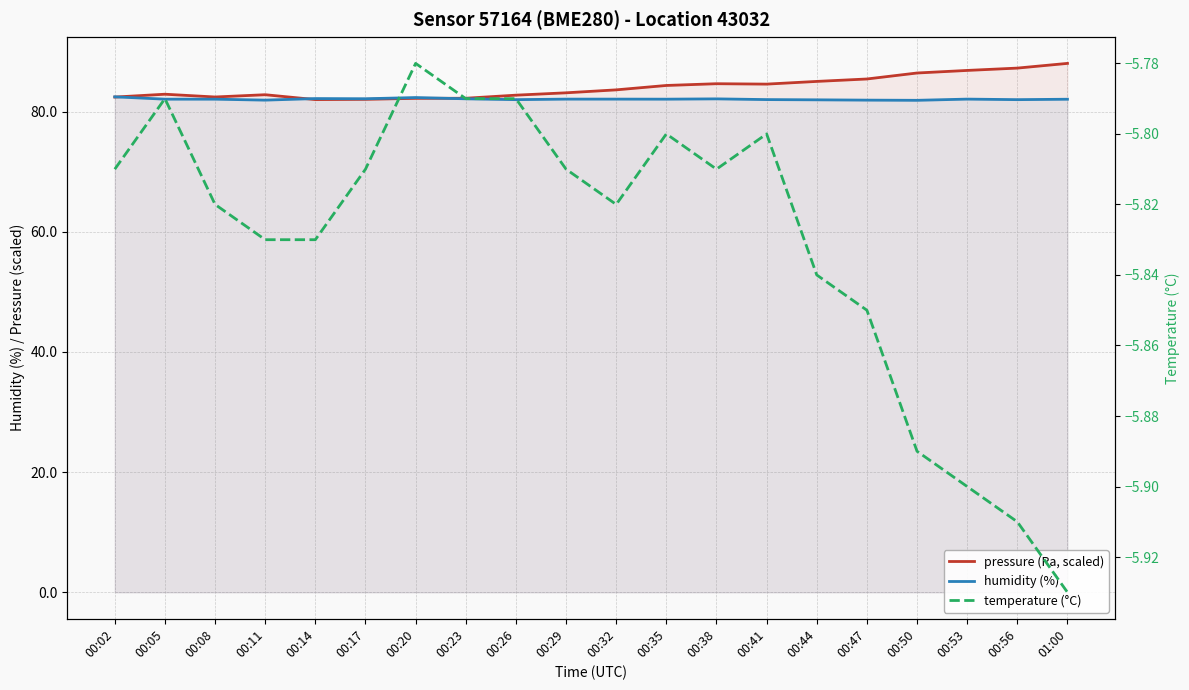

In pressure (Pa, scaled), how many points are higher than both neighbors (excluding endpoints)?

3